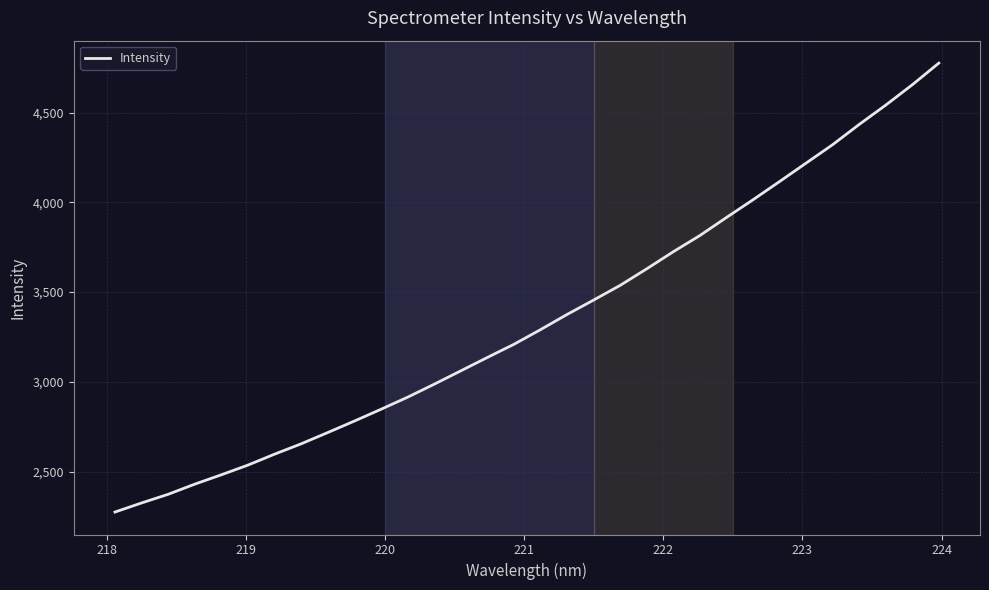

What is the maximum value shown in the chart?

4775.9